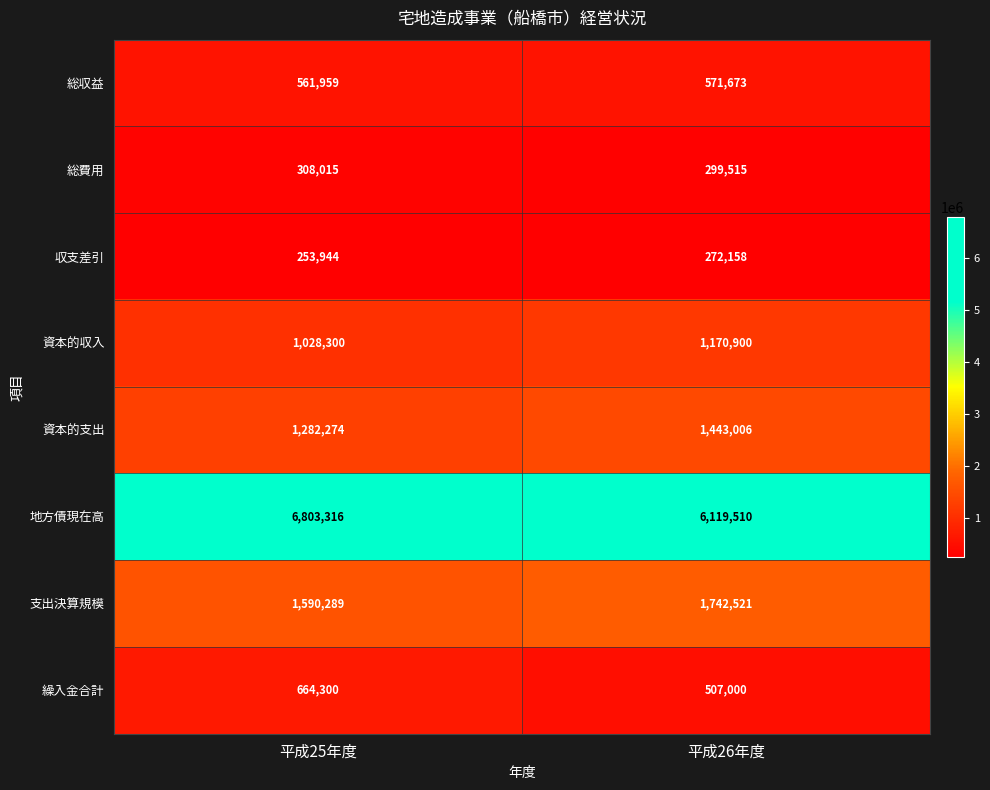

Rank the series at 平成25年度 from lowest to highest value.

収支差引, 総費用, 総収益, 繰入金合計, 資本的収入, 資本的支出, 支出決算規模, 地方債現在高